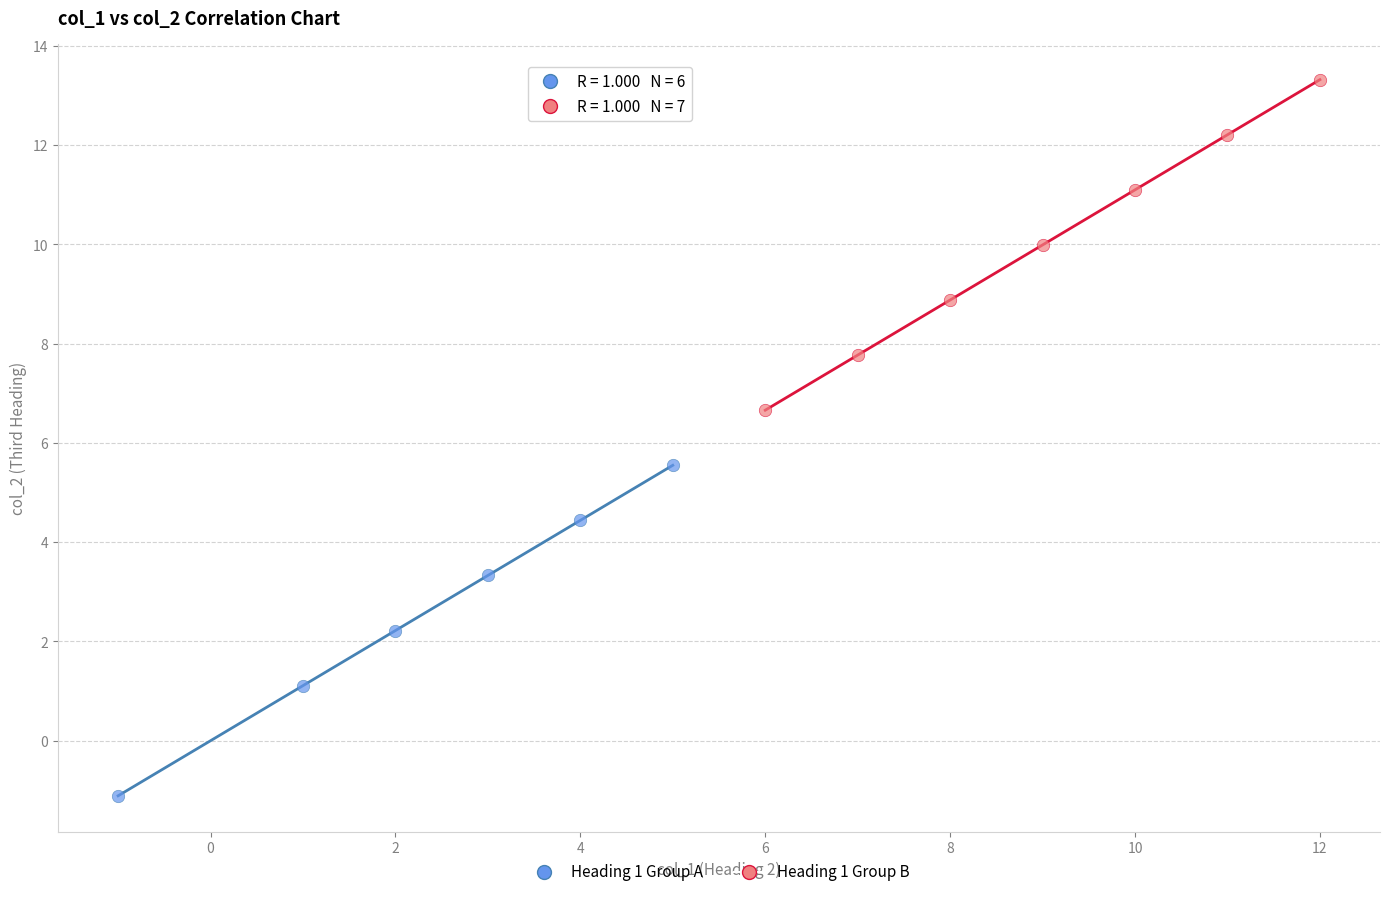

Which series contains the highest Y value?

Heading 1 Group B